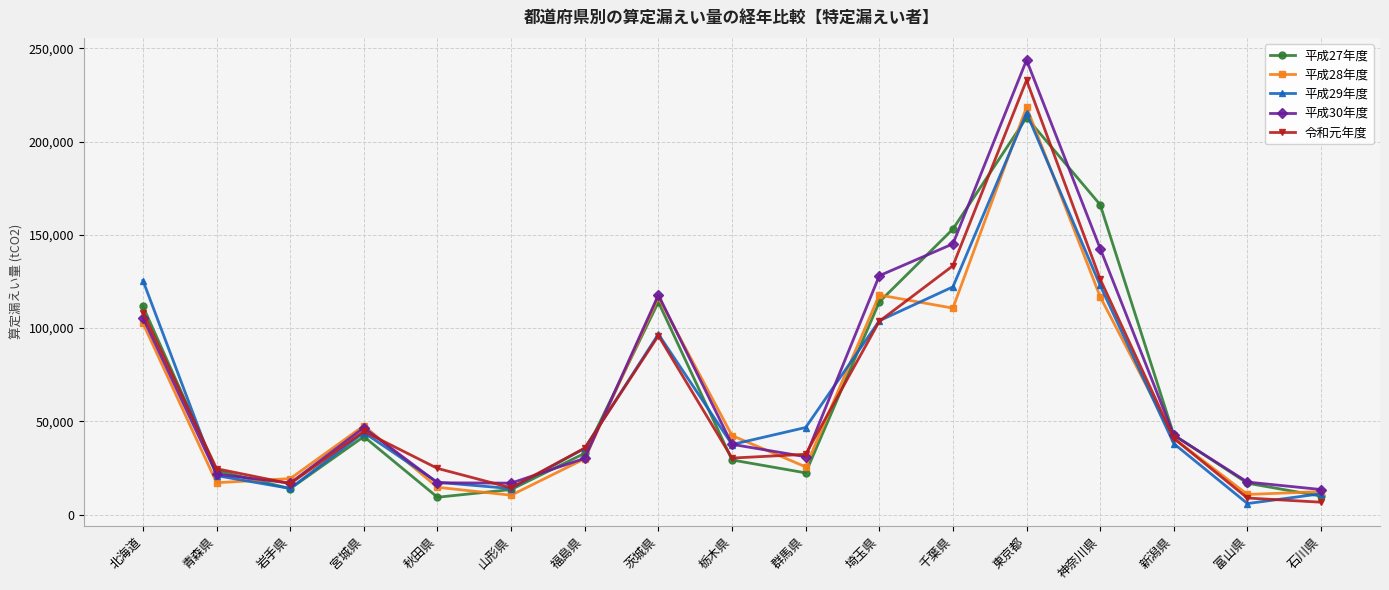

What is the spread (max minus min) of values at 北海道?

22894